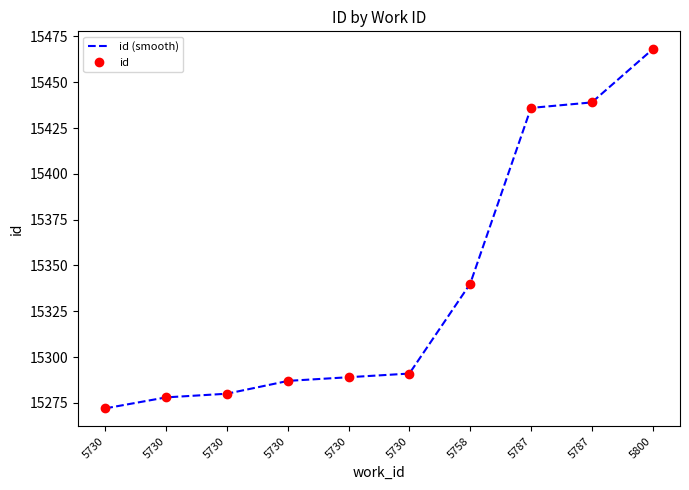

True or false: there are more than 2 points higher than both neighbors.

False